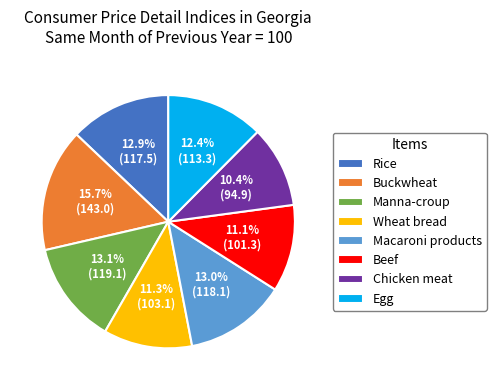

Combined, what portion of the pie is Rice and Egg?

25.3%